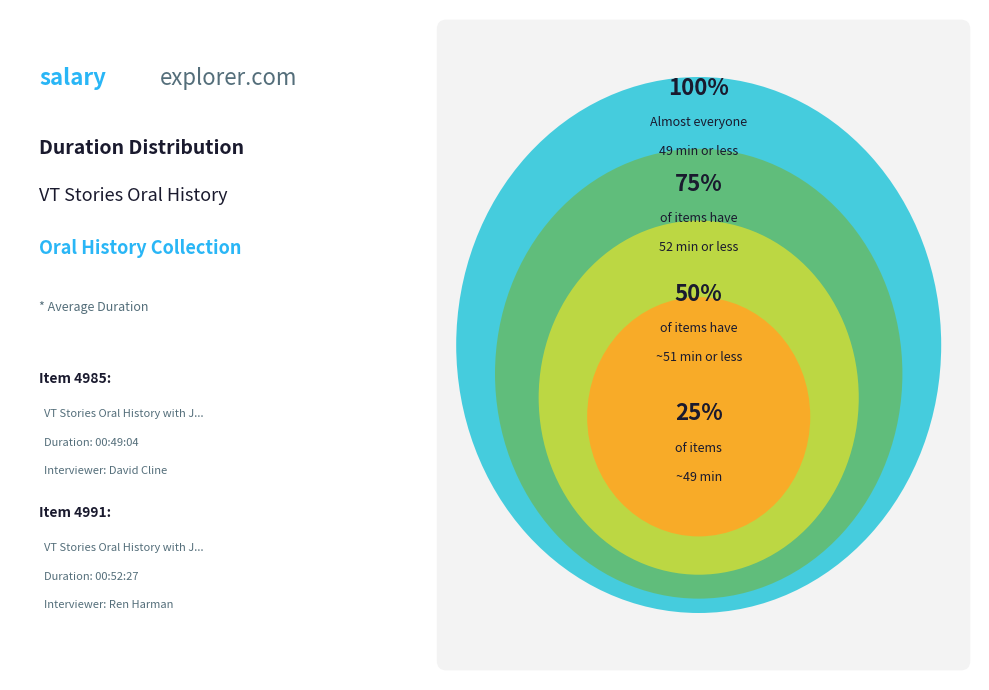

The VT Stories Oral History with Jess Fowler slice represents 50% of the pie. True or false?

True